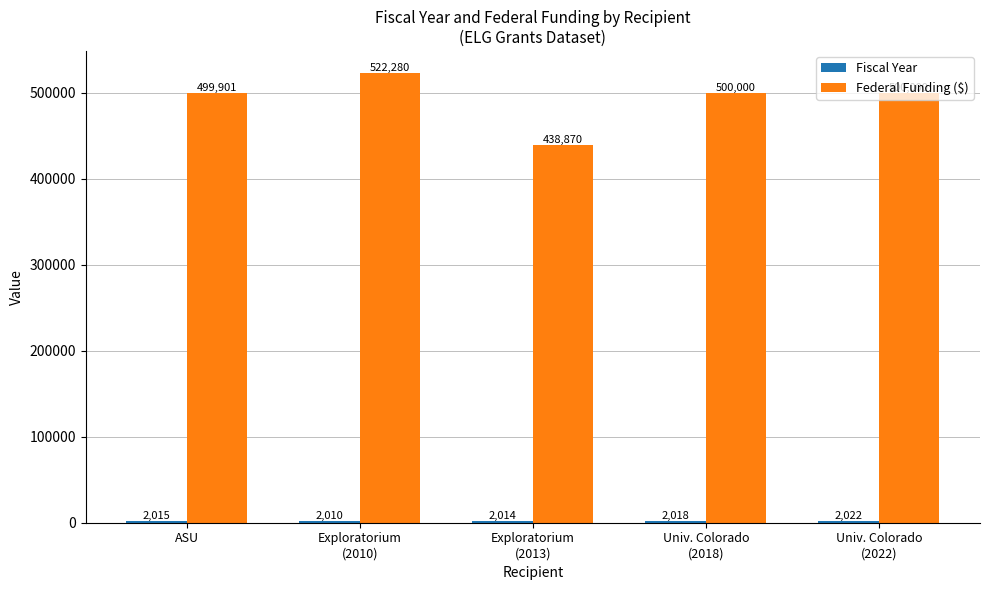

The value of Federal Funding ($) at Univ. Colorado
(2022) is 223708. True or false?

False